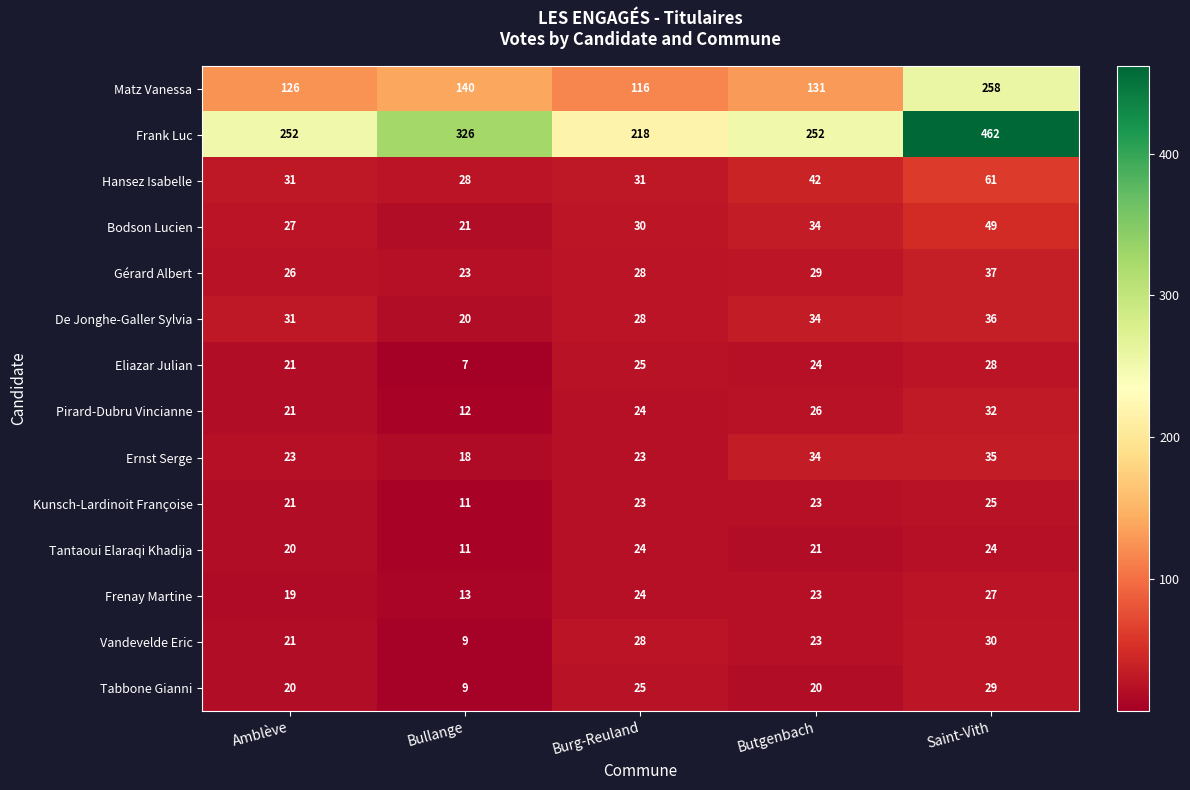

The Pirard-Dubru Vincianne series shows 21 at Amblève. True or false?

True